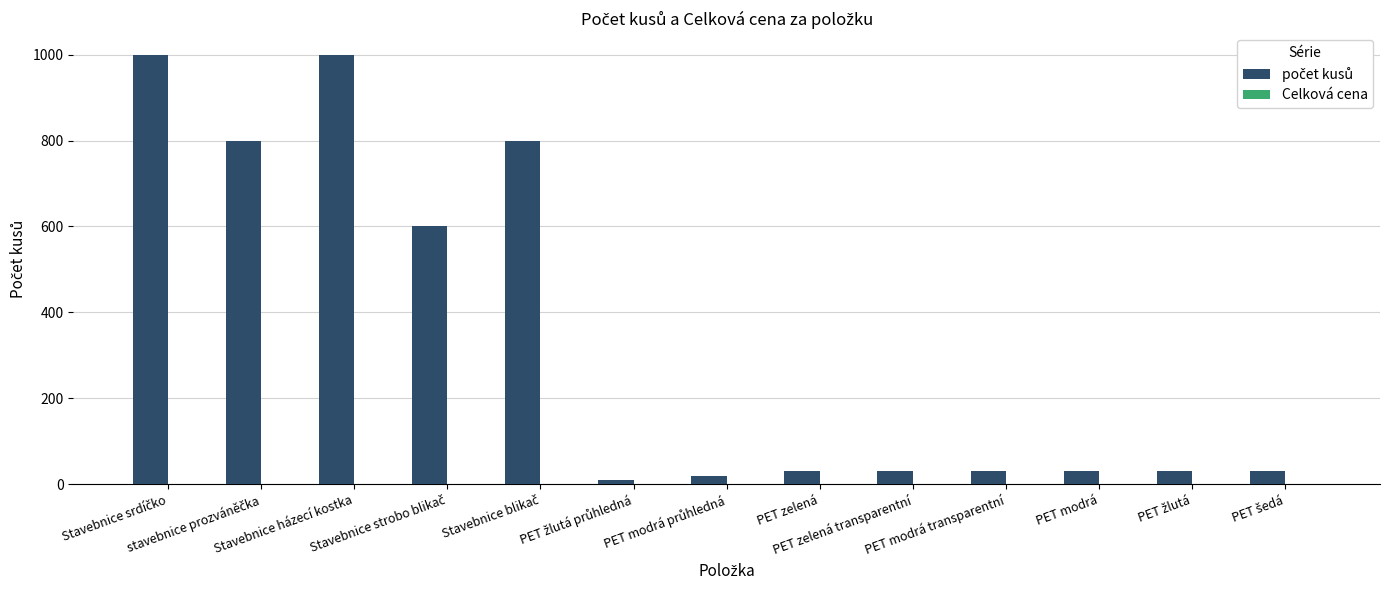

What is the sum of all values?

4410